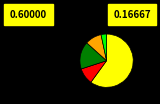

Is there a majority slice in this chart?

Yes